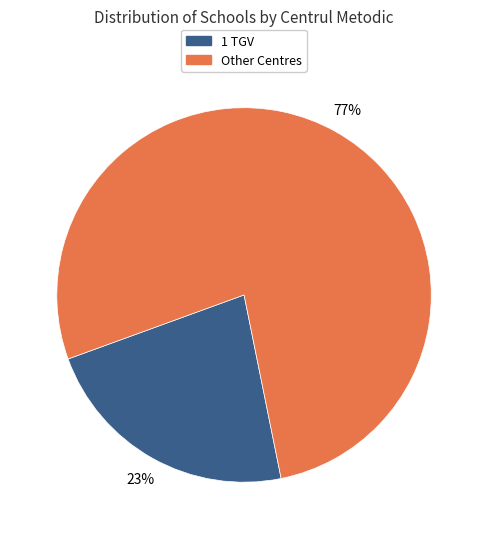

Is there any slice that represents more than half of the pie?

Yes